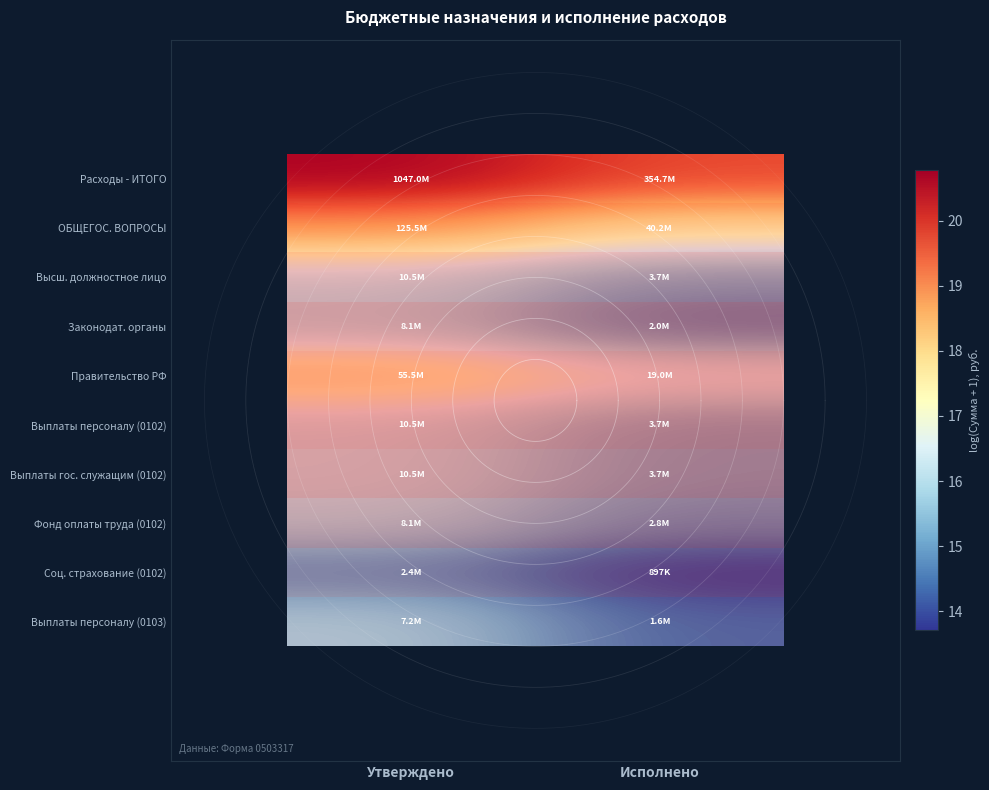

At which category is the sum across all series the highest?

Утверждено